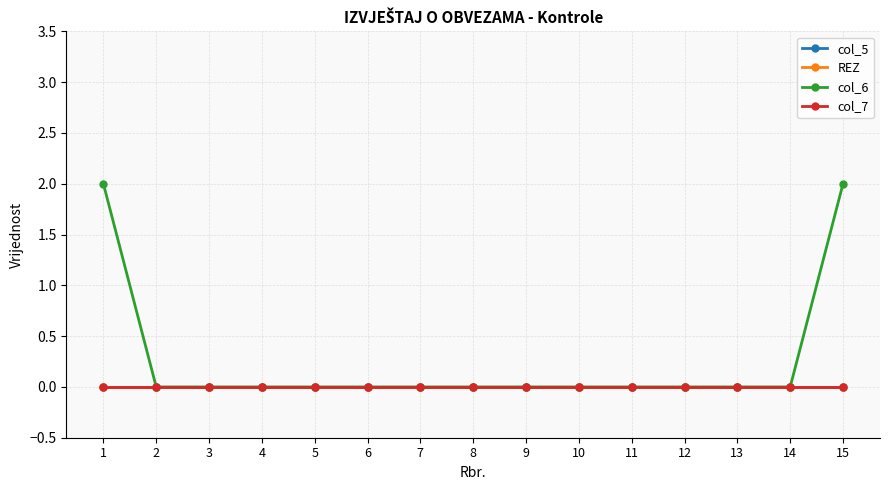

Does the chart have visible grid lines?

Yes